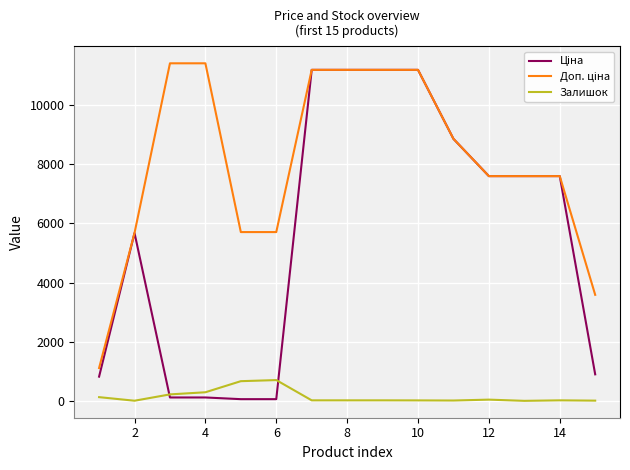

What is the greatest value displayed?

11410.0